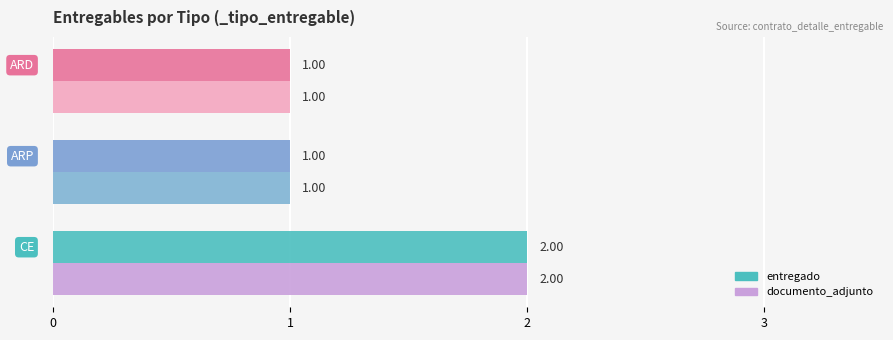

What is the sum of all entregado values?

4